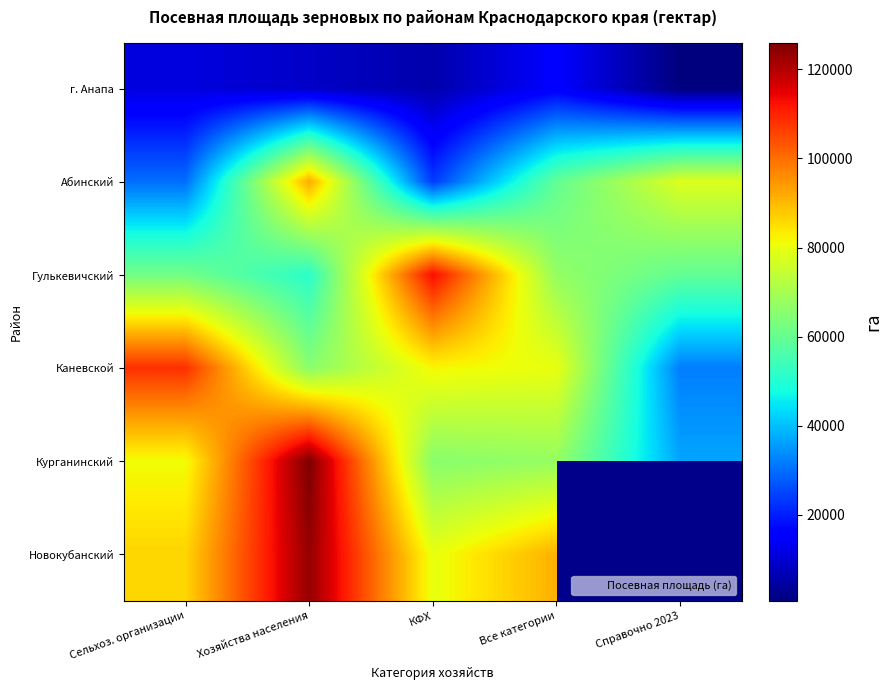

The value of Абинский at КФХ is 23550.5. True or false?

True